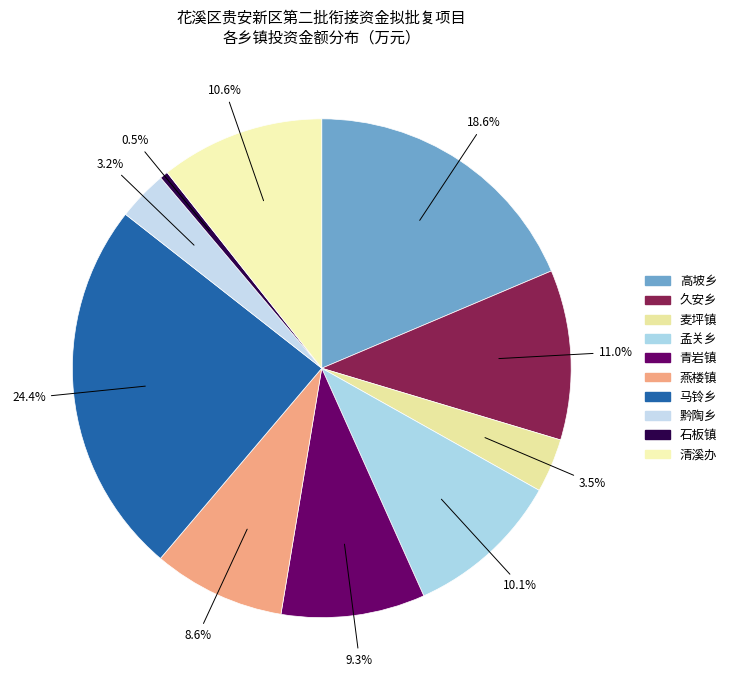

Is it true that 久安乡 is 11% of the pie?

True